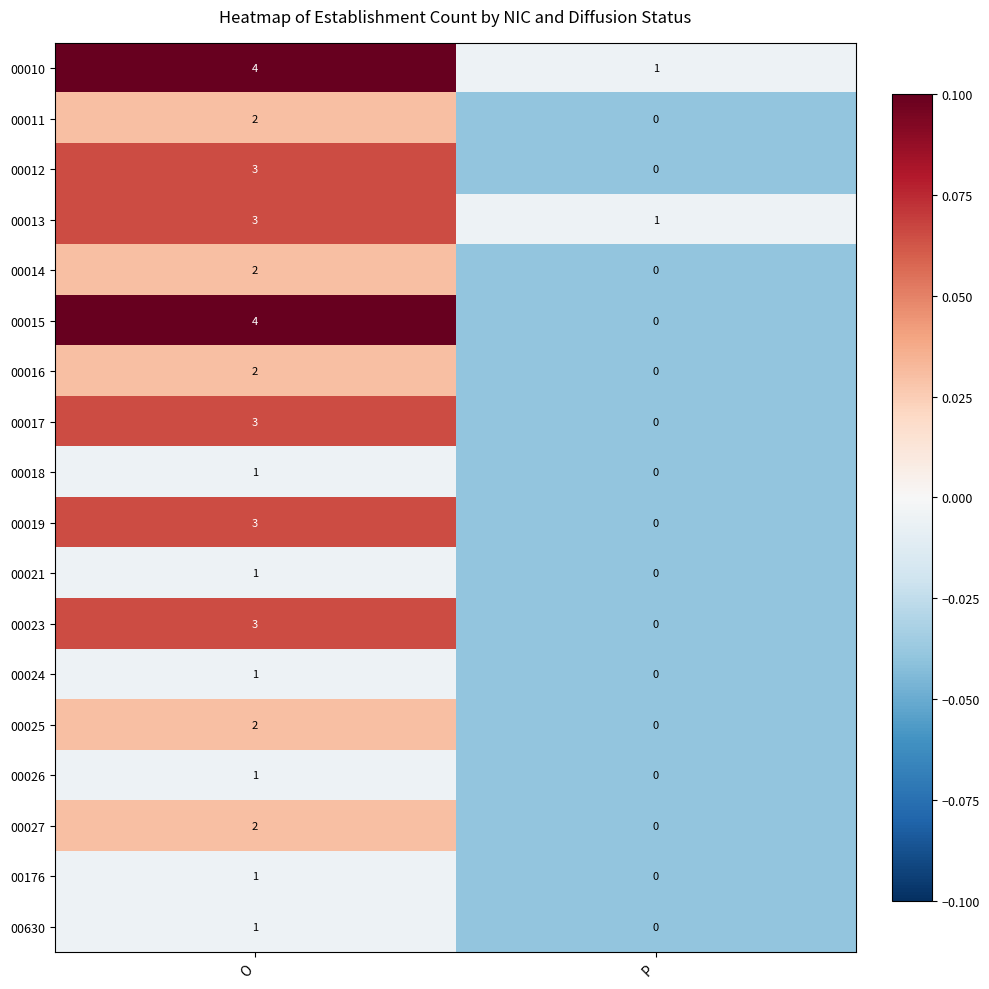

Which series has the widest spread of values?

00015